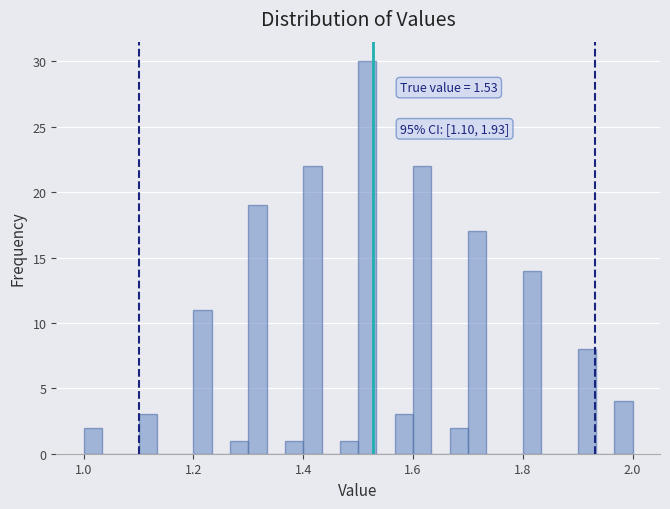

Read against the x-axis, roughly where is the centre of the tallest bar?

1.52